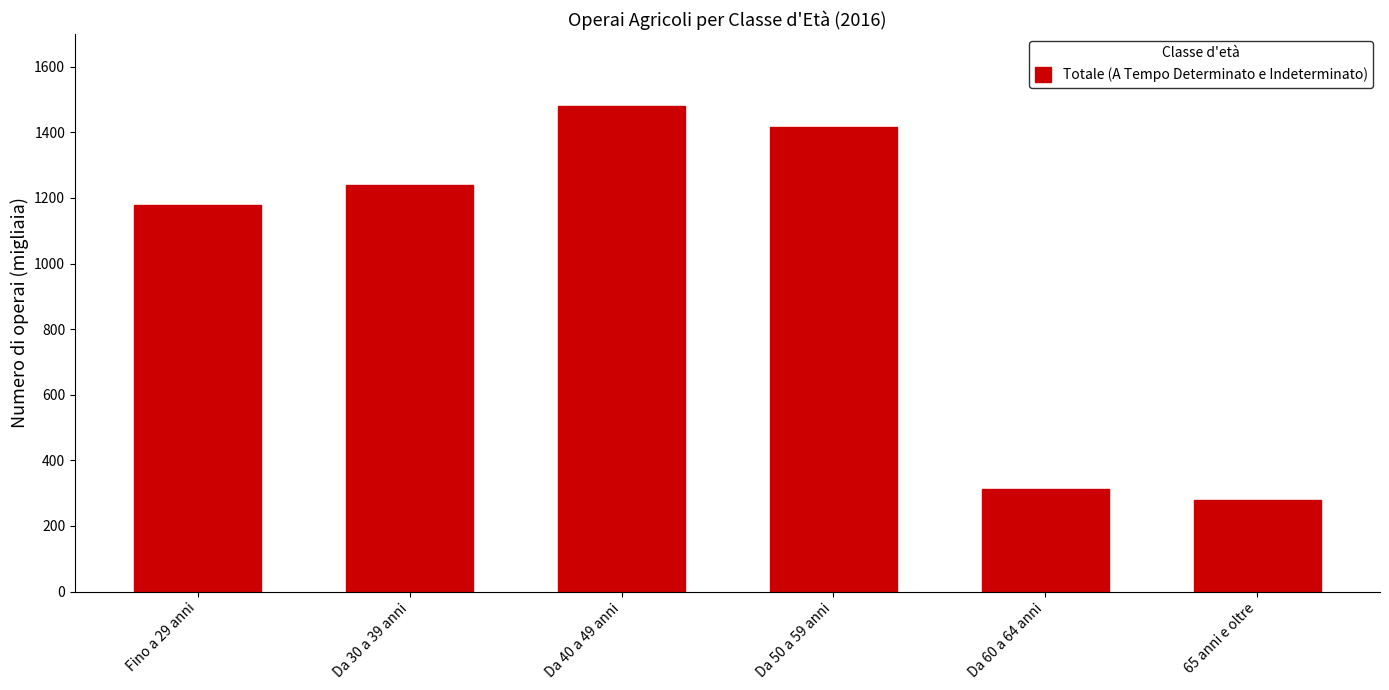

Reading right to left, transcribe all the data shown in this chart.

65 anni e oltre=279	Da 60 a 64 anni=312	Da 50 a 59 anni=1417	Da 40 a 49 anni=1479	Da 30 a 39 anni=1240	Fino a 29 anni=1179